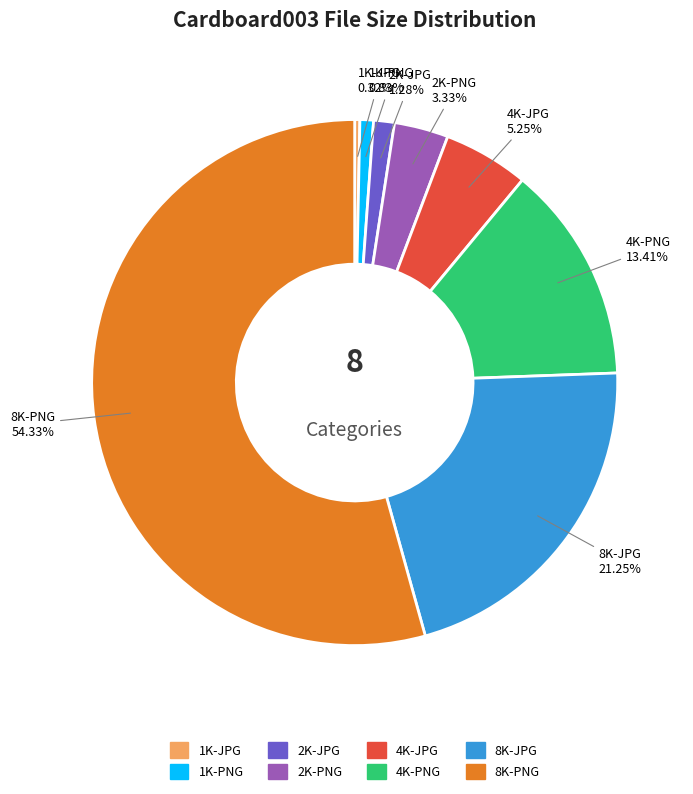

Combined, do 4K-JPG and 2K-PNG account for over 50%?

No